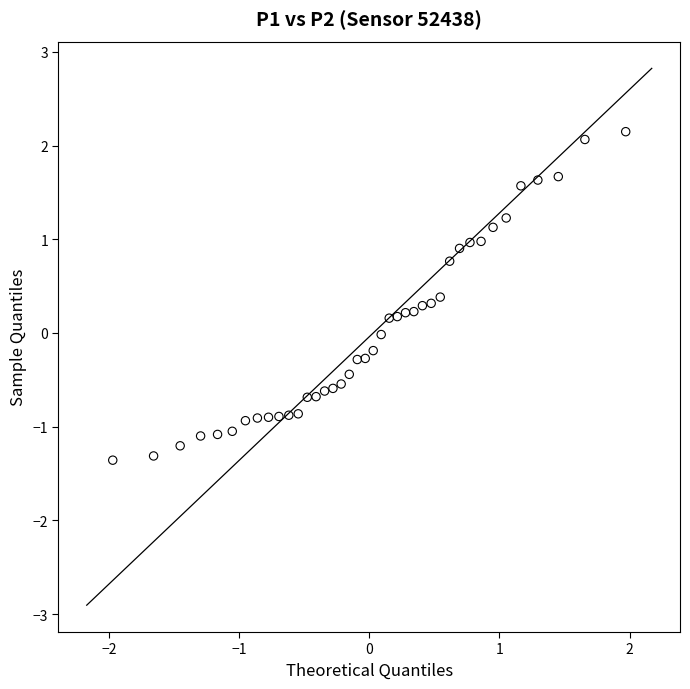

What is the range of Y values (max minus min)?

3.5